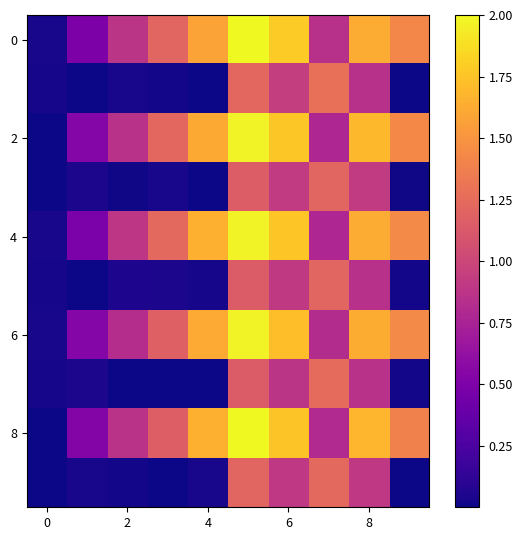

What is the greatest value displayed?

2.0